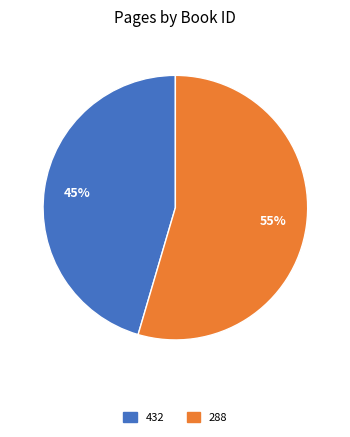

Which has a higher value, 288 or 432?

288